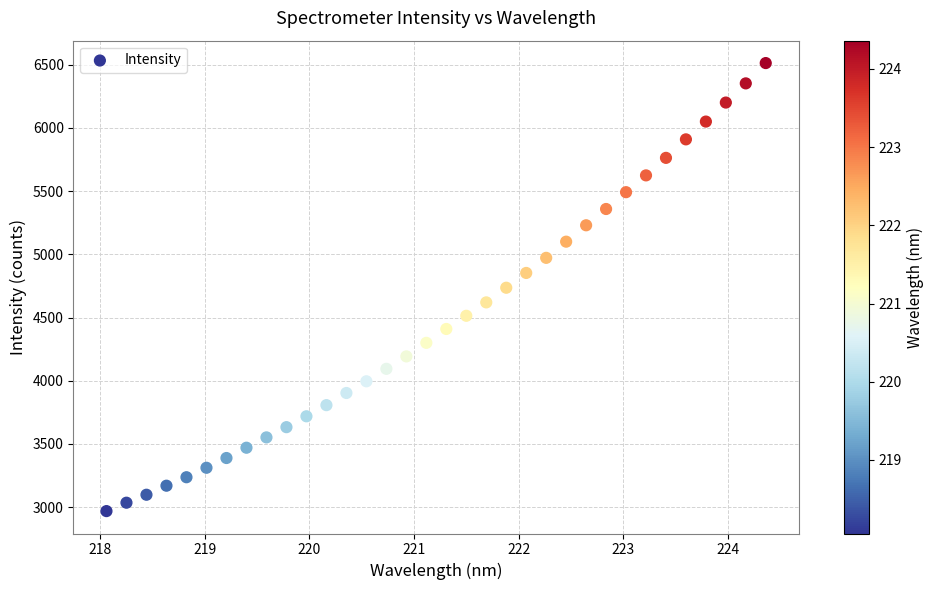

What is the range of X values (max minus min)?

6.3